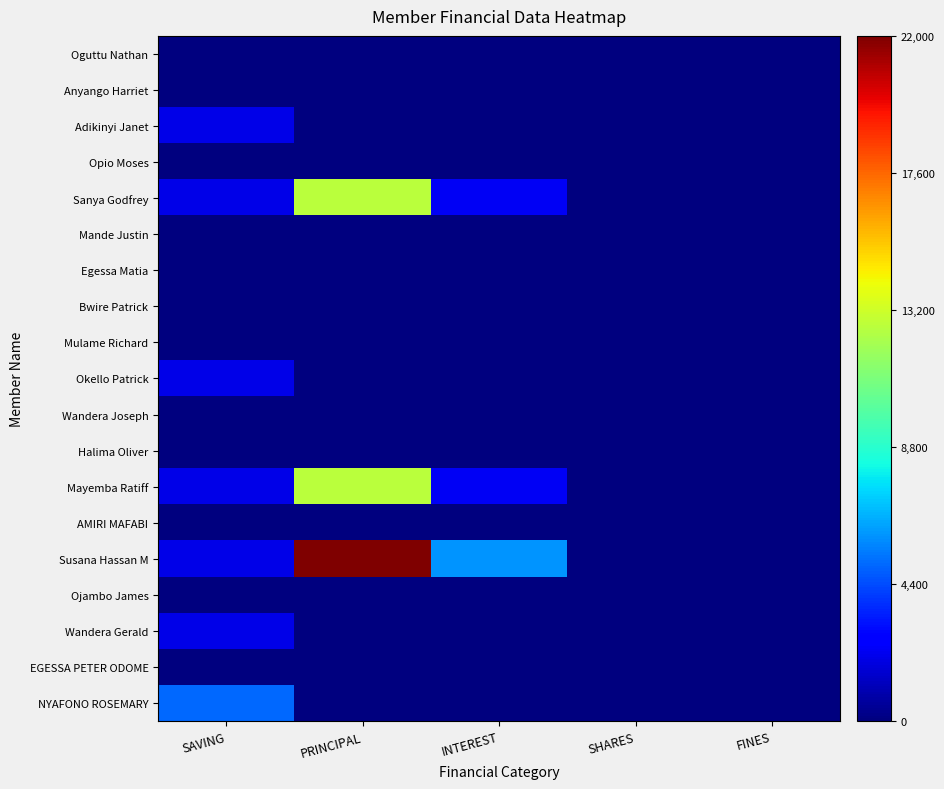

At which category is the sum across all series the highest?

PRINCIPAL